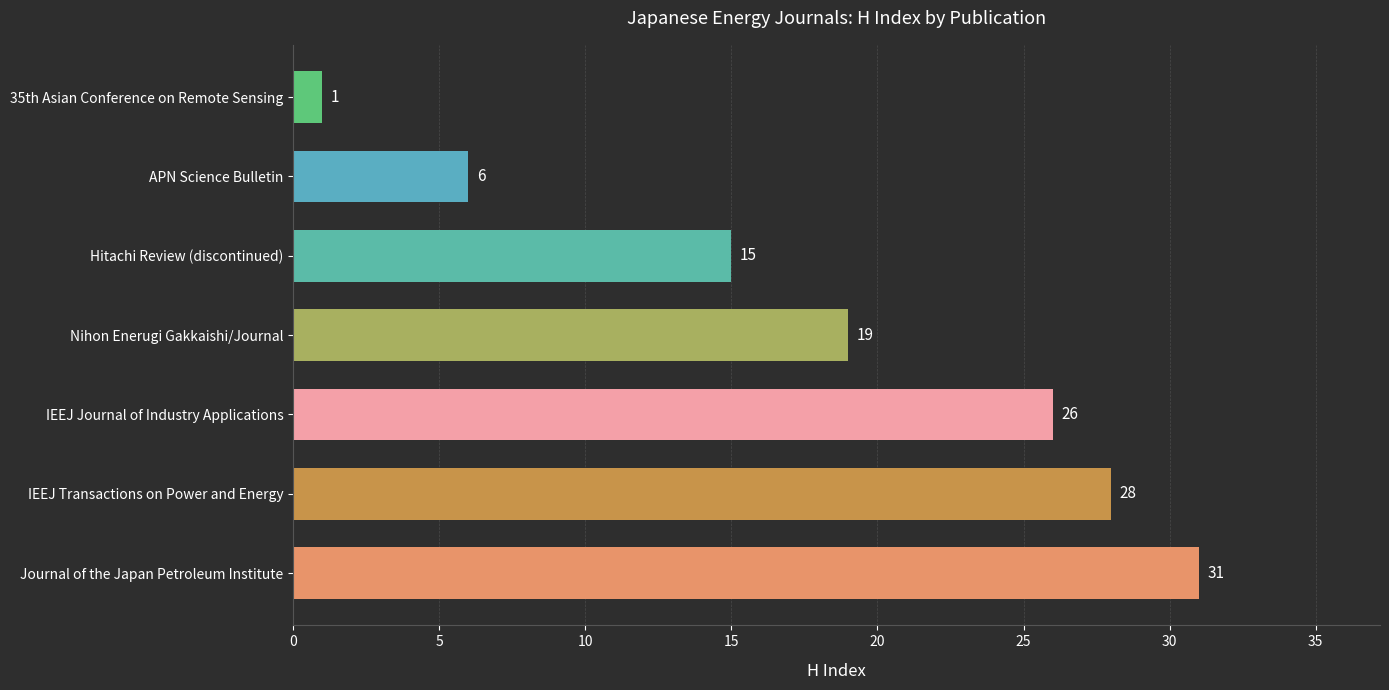

The chart shows a value of 6 at APN Science Bulletin. True or false?

True